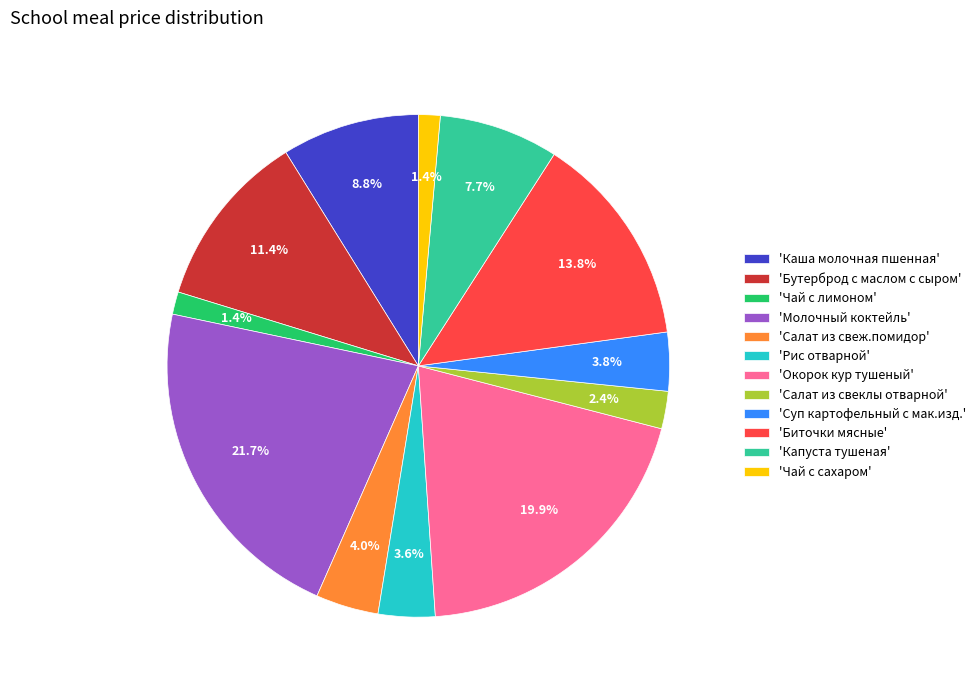

Is there a majority slice in this chart?

No